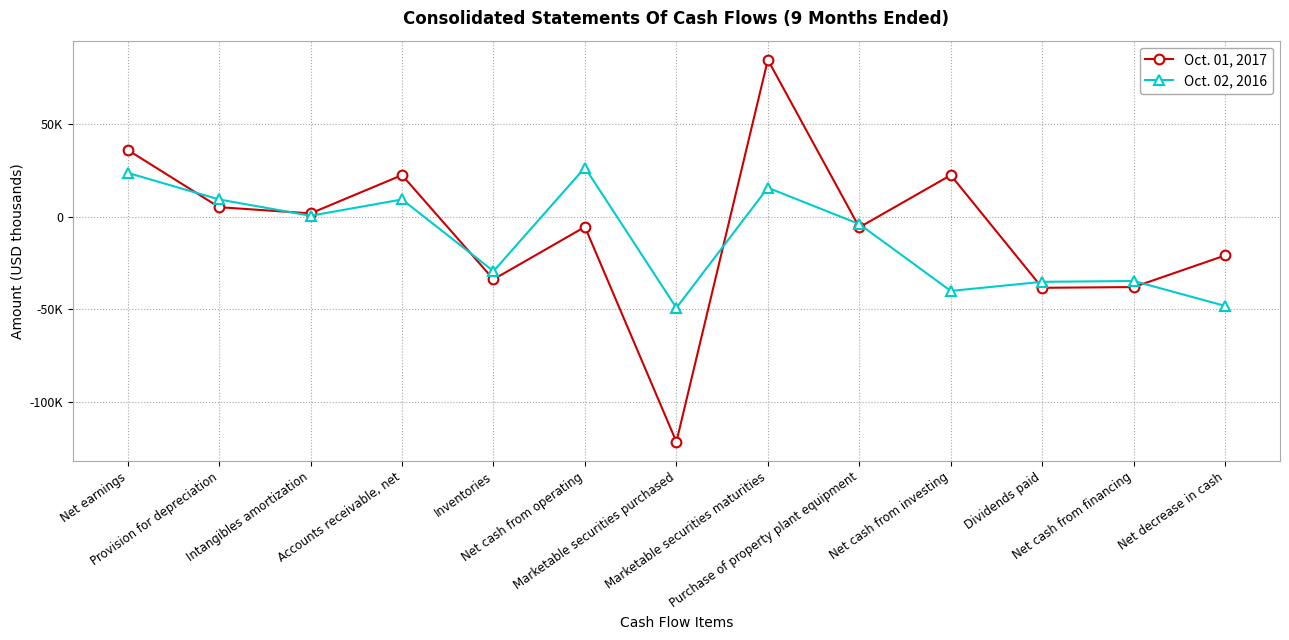

Is this an area chart (filled region under the line)?

No